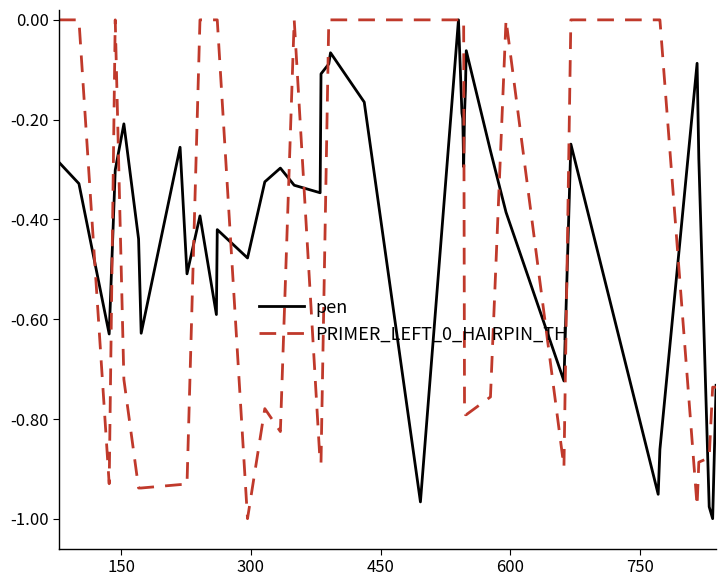

Rank the series by their average value, from highest to lowest.

pen, PRIMER_LEFT_0_HAIRPIN_TH